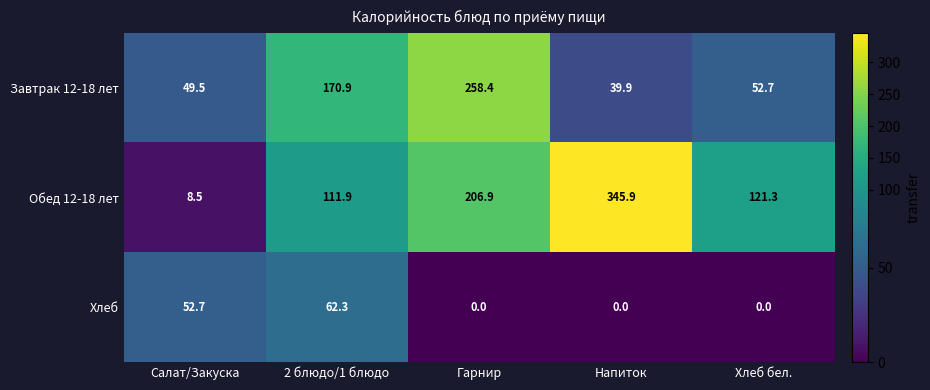

True or false: Завтрак 12-18 лет has a value of 52.7 at Хлеб бел..

True